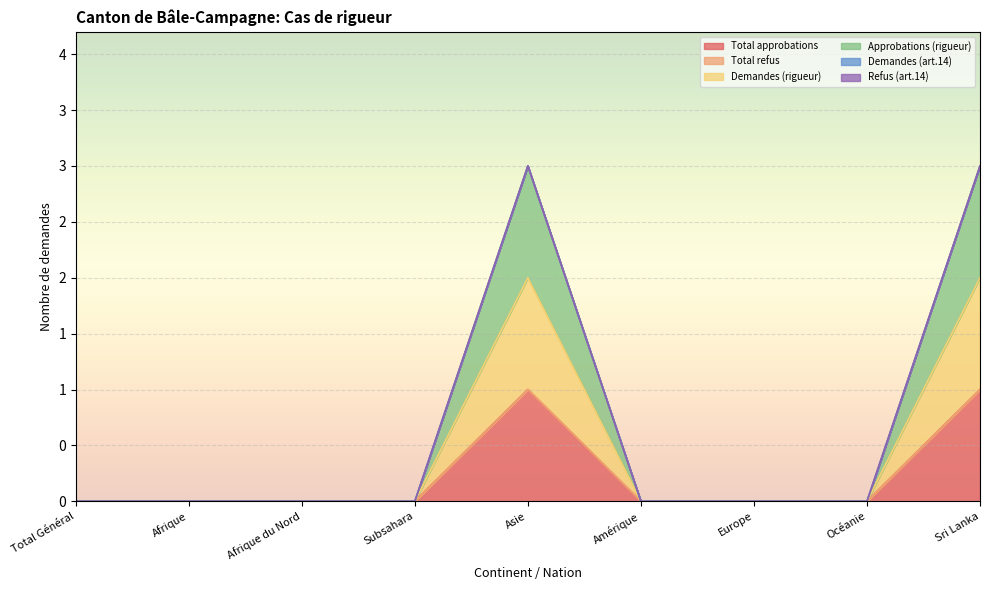

Does the chart display data point markers on the line(s)?

No